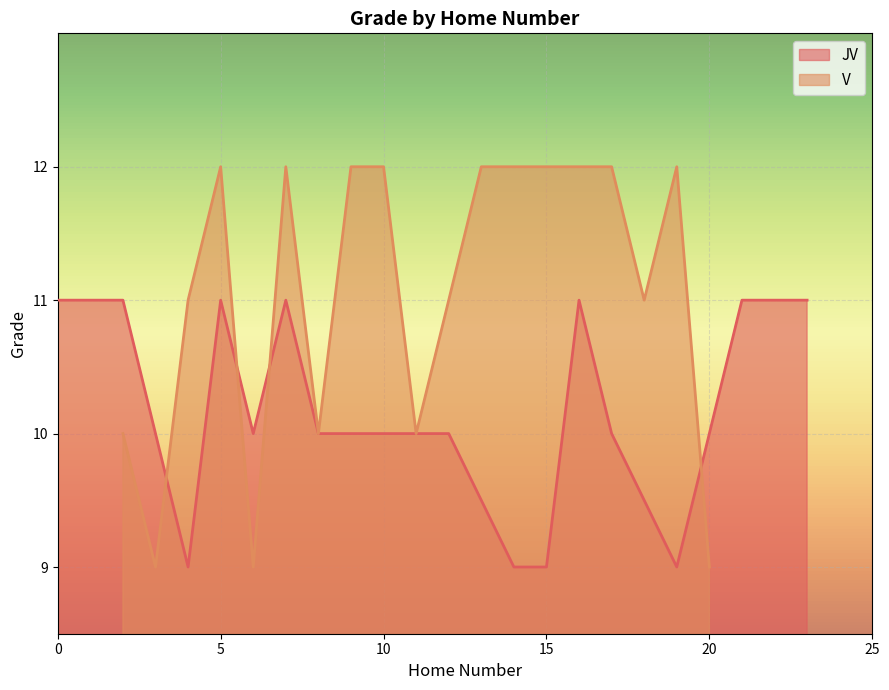

What is the sum of all values?

214